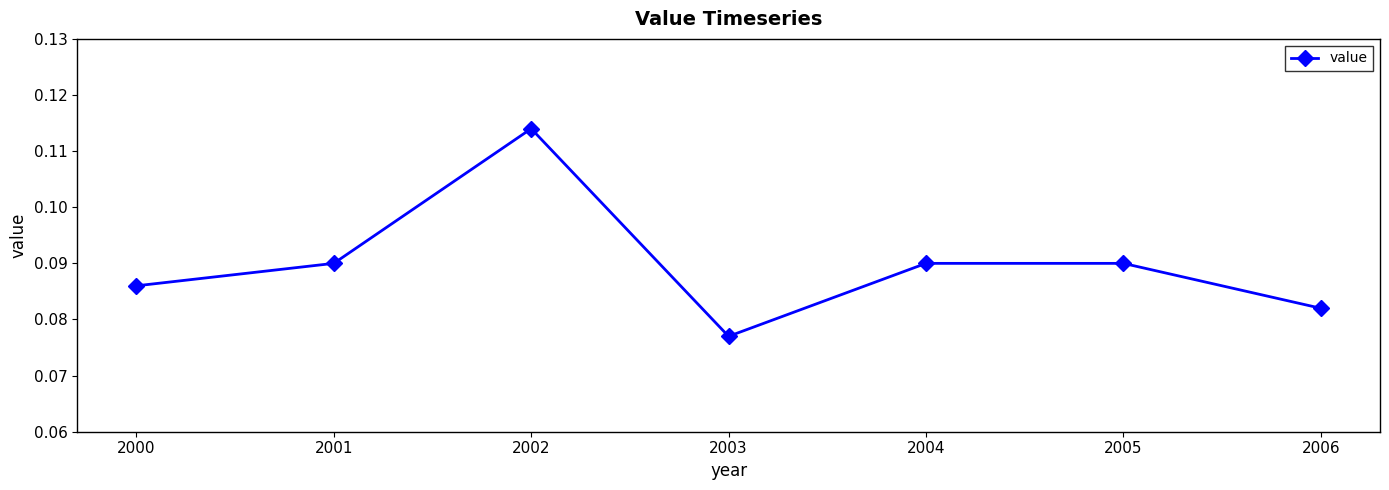

At which category does the chart reach its peak across all series?

2002